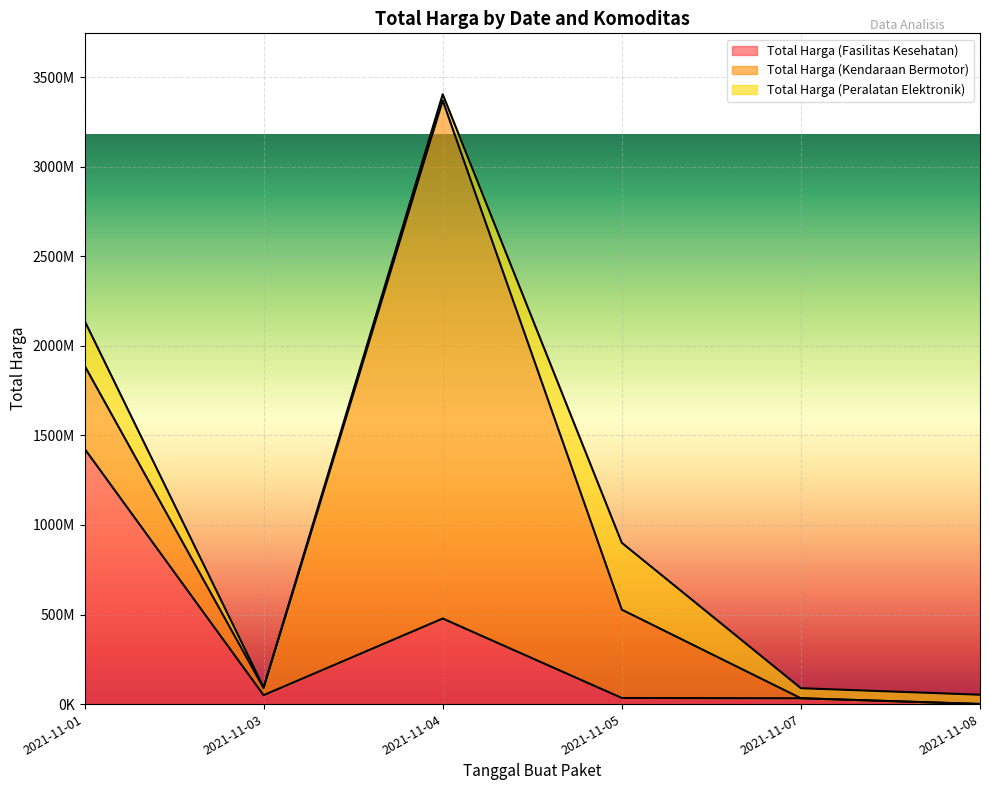

The value of Total Harga (Peralatan Elektronik) at 2021-11-04 is 50410589. True or false?

False